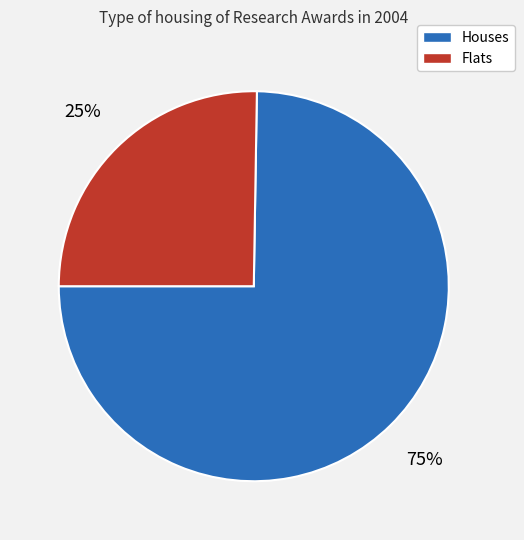

Is there a majority slice in this chart?

Yes